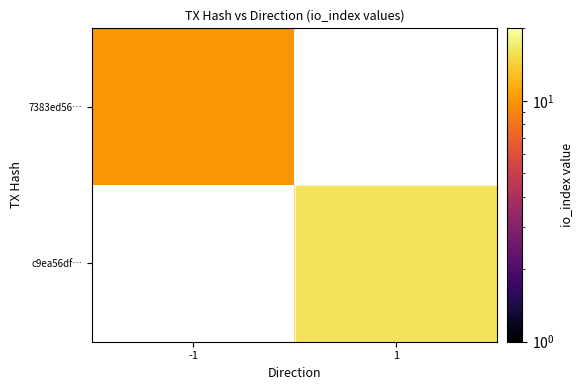

Rank the categories by c9ea56df… value from lowest to highest.

-1, 1